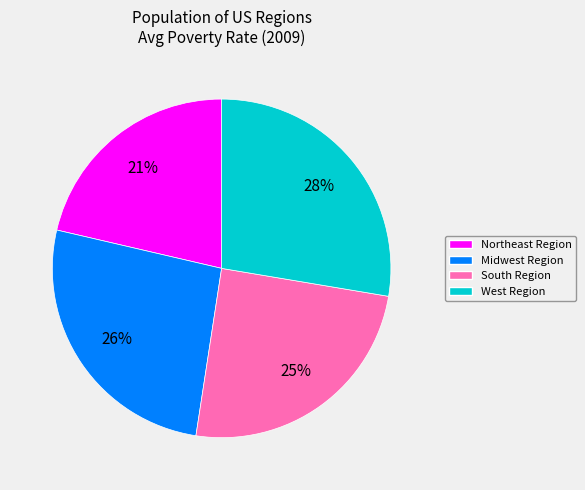

To the nearest percent, what percentage of the pie is Northeast Region?

21%